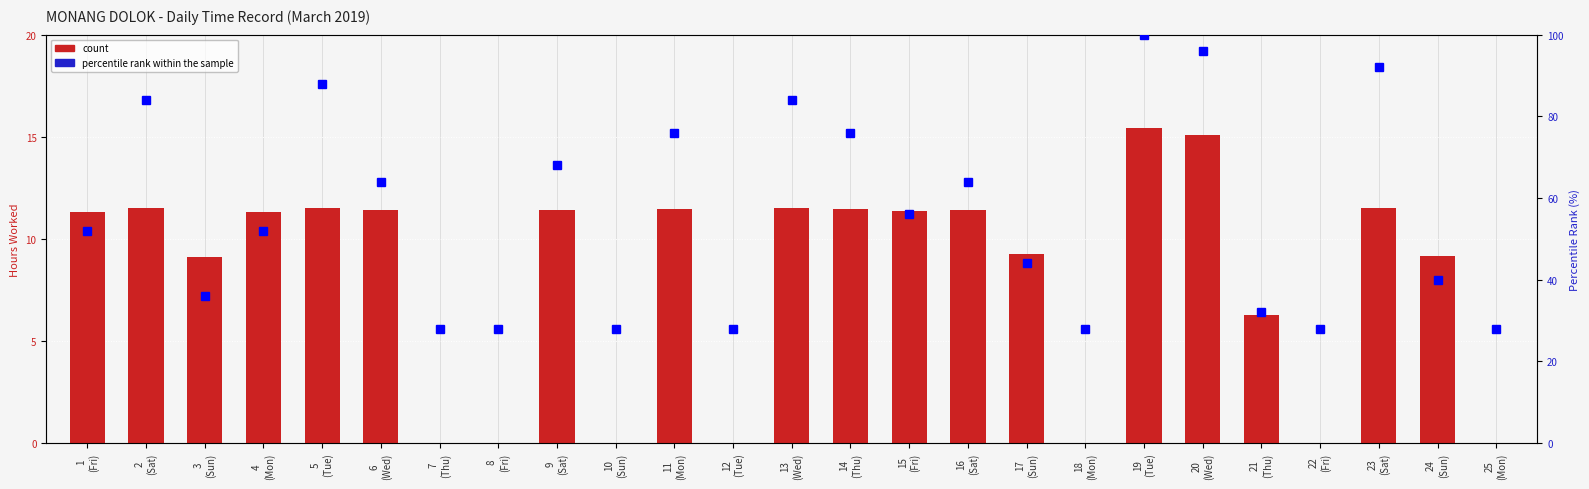

What is the value of the percentile rank within the sample bar at the 19th from the left?

100.0